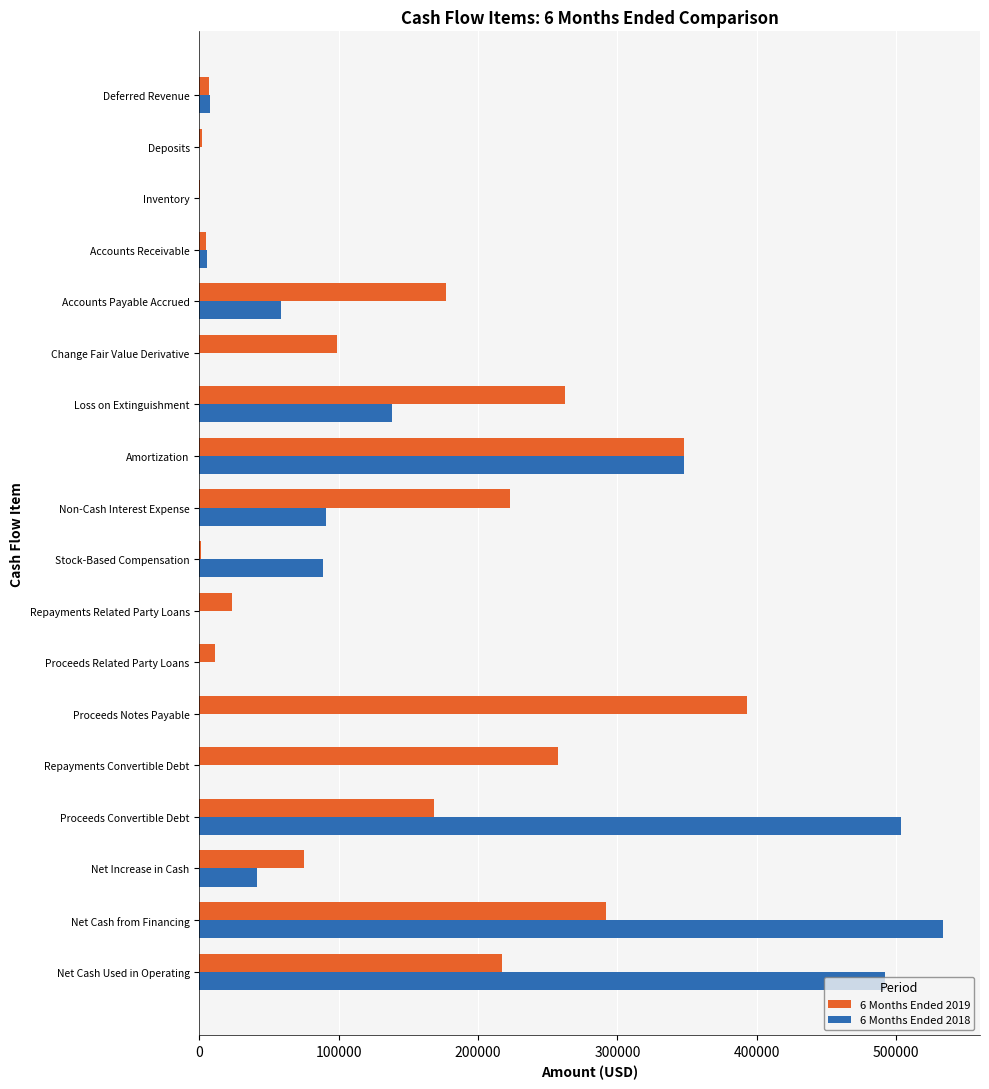

The value of 6 Months Ended 2019 at Proceeds Convertible Debt is 229745. True or false?

False